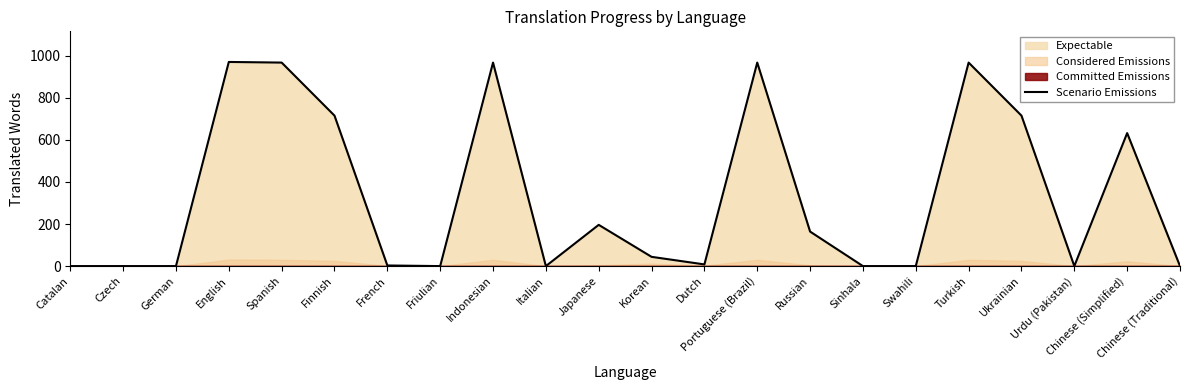

Reading right to left, extract all data points from this chart.

0	632	0	715	967	0	0	164	967	8	44	196	0	967	0	3	715	967	970	0	0	0